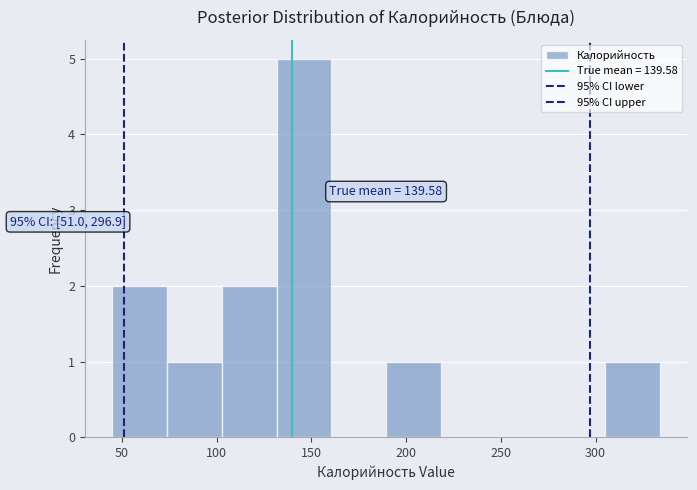

Over which range of the x-axis is the bar tallest?

130 to 160